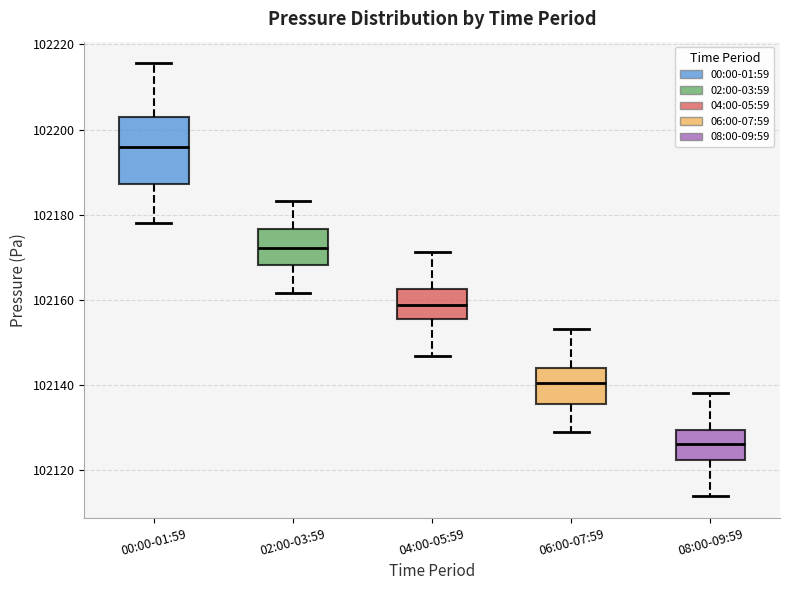

Comparing the boxes themselves (not the whiskers), which one is the tallest?

00:00-01:59